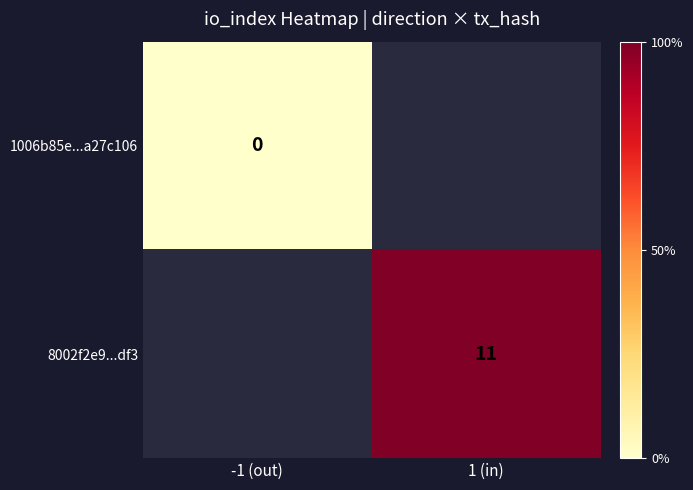

The 8002f2e9...df3 series shows 11 at 1 (in). True or false?

True